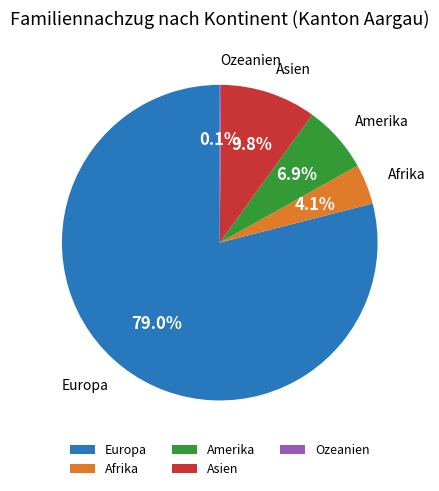

What percentage is NOT represented by Amerika?

93.1%